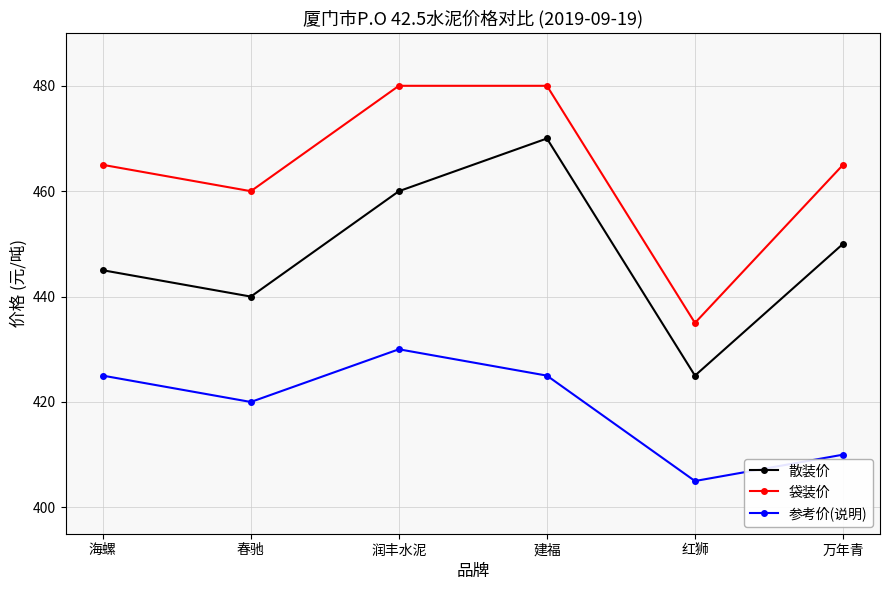

What is the difference between the second highest and second lowest values in the 袋装价 series?

20